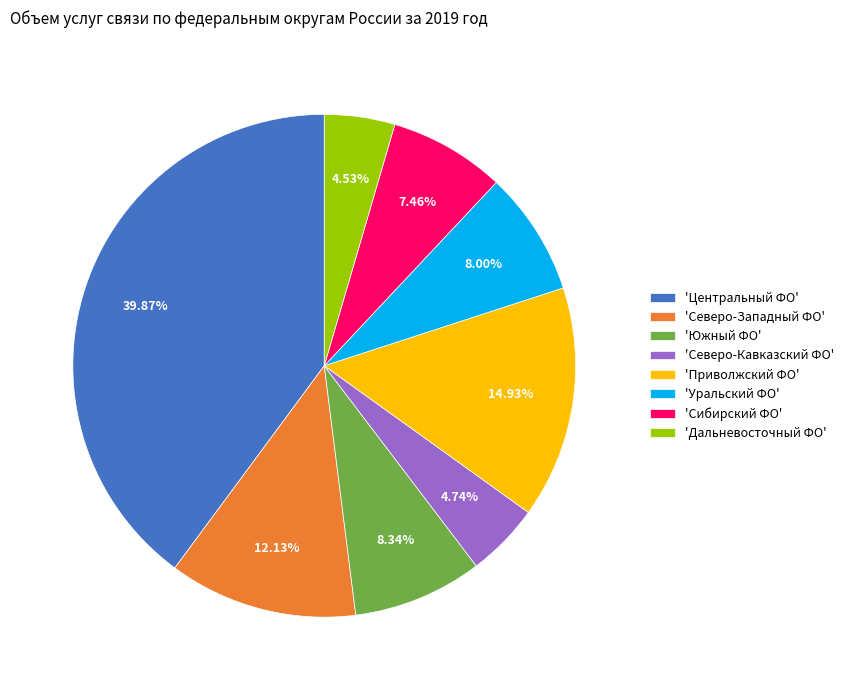

Combined, do 'Северо-Кавказский ФО' and 'Северо-Западный ФО' account for over 50%?

No